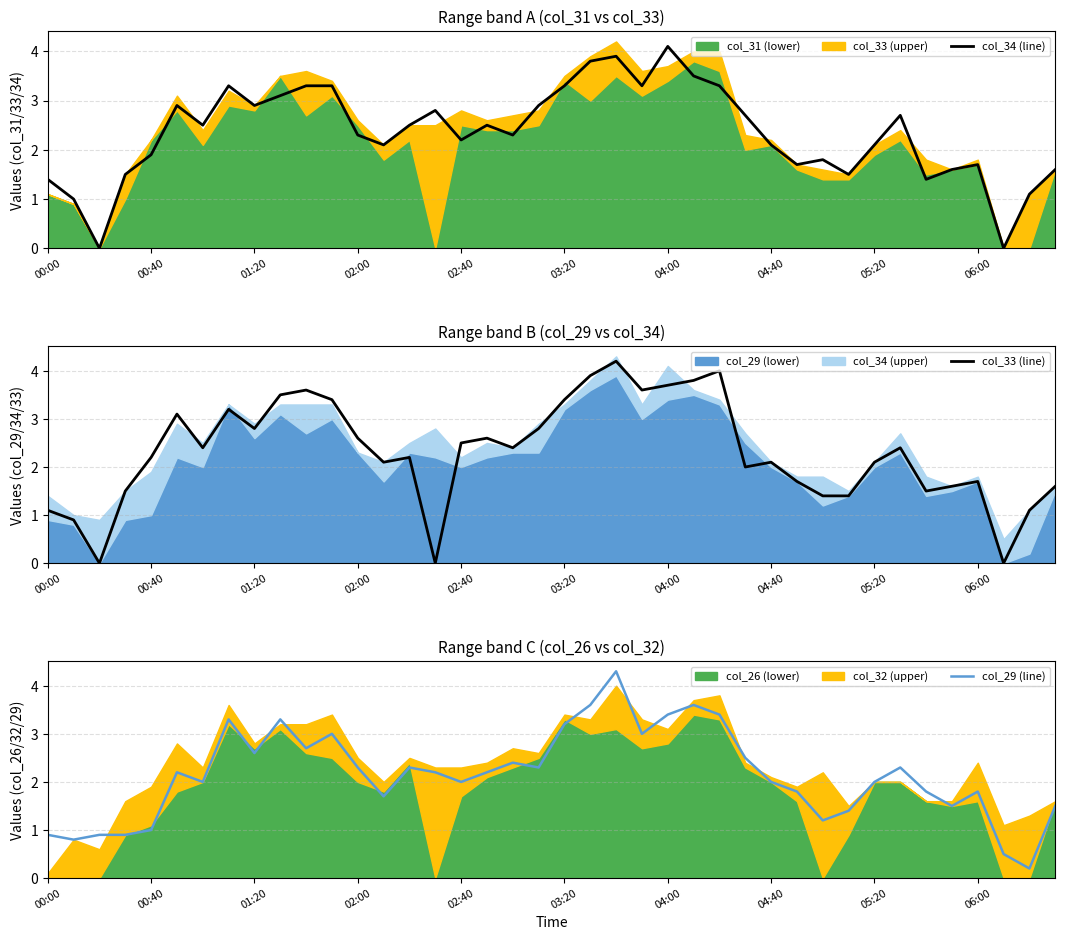

True or false: col_34 (line) and col_29 (line) intersect in this chart.

True